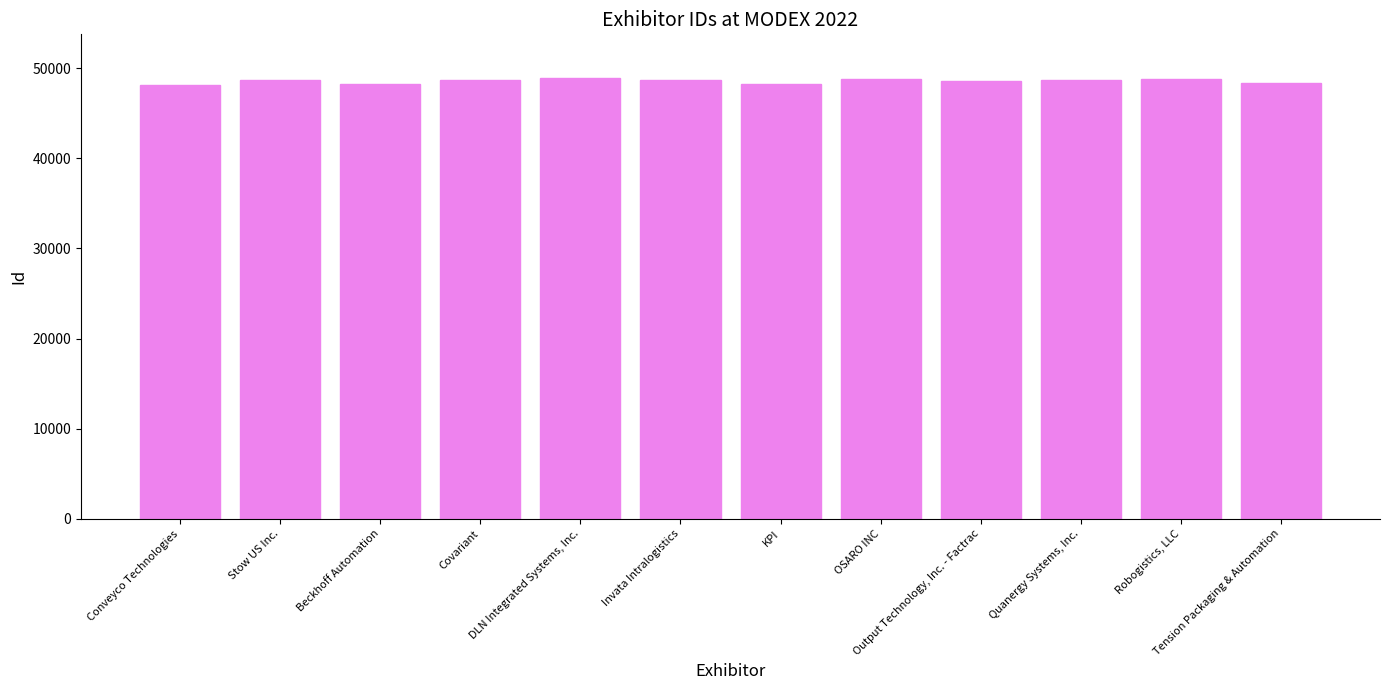

What position from the right is Conveyco Technologies?

12